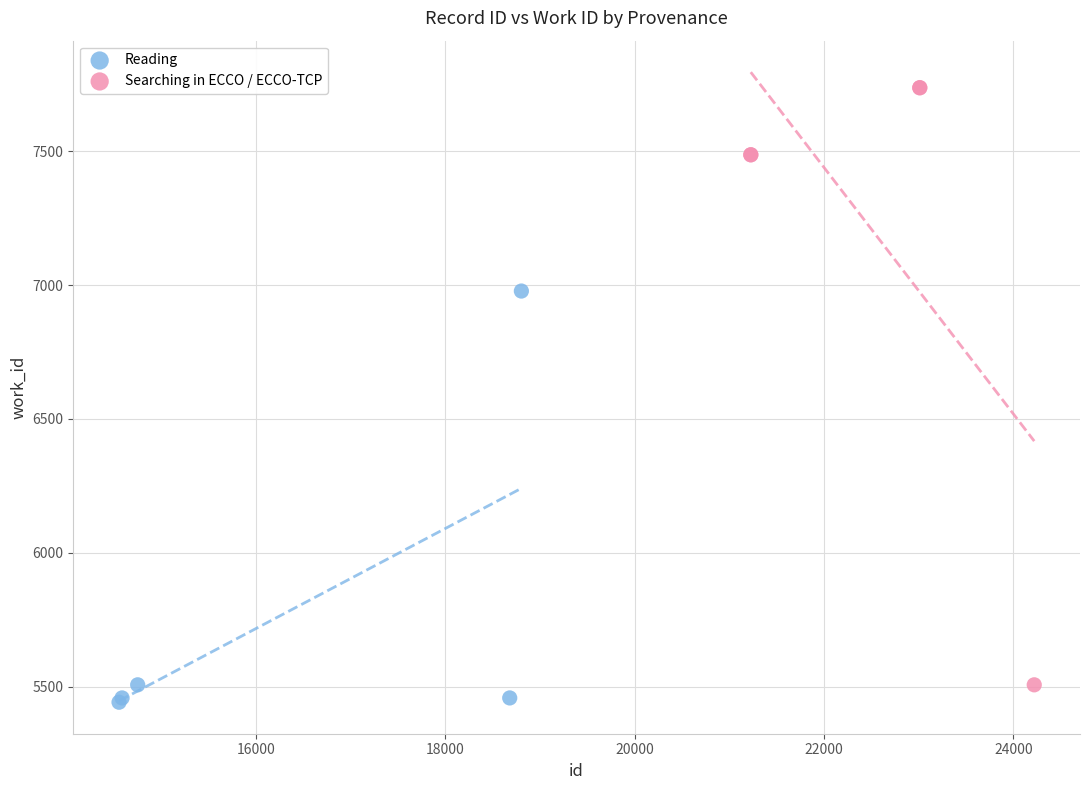

What are all the series names shown in the legend?

Reading, Searching in ECCO / ECCO-TCP